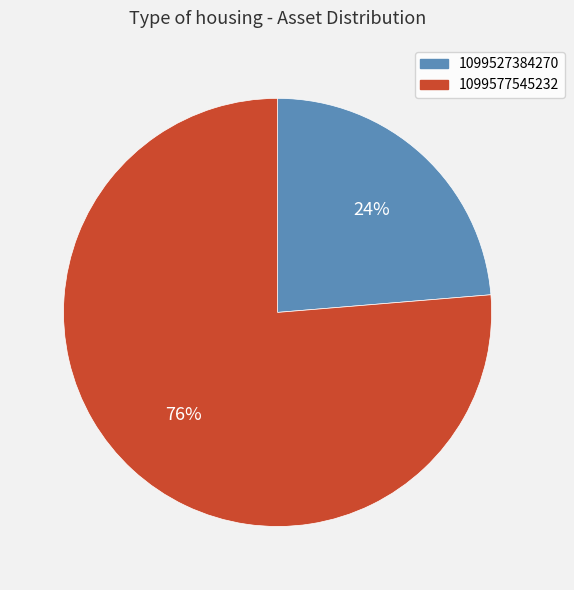

What is the smallest slice in the pie chart?

1099527384270